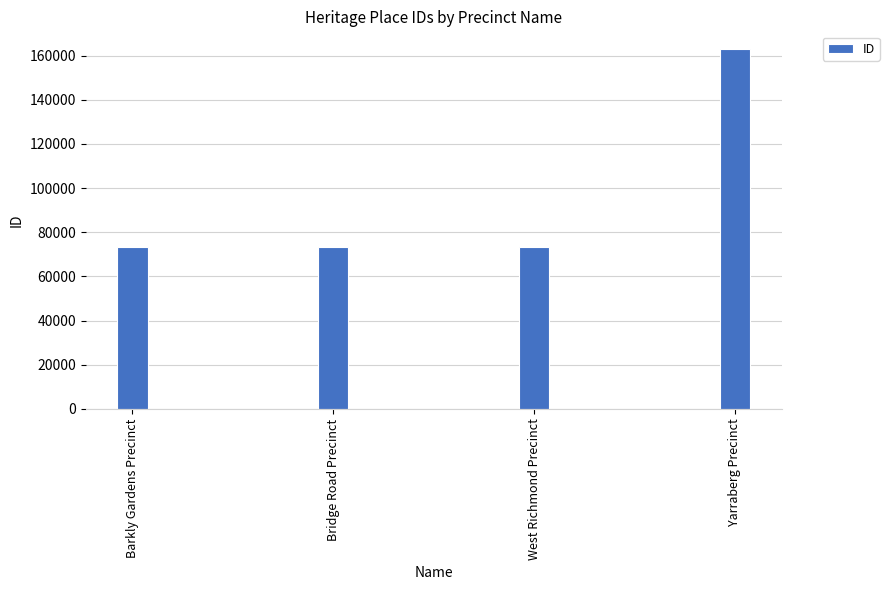

What is the approximate value at Yarraberg Precinct?

162852